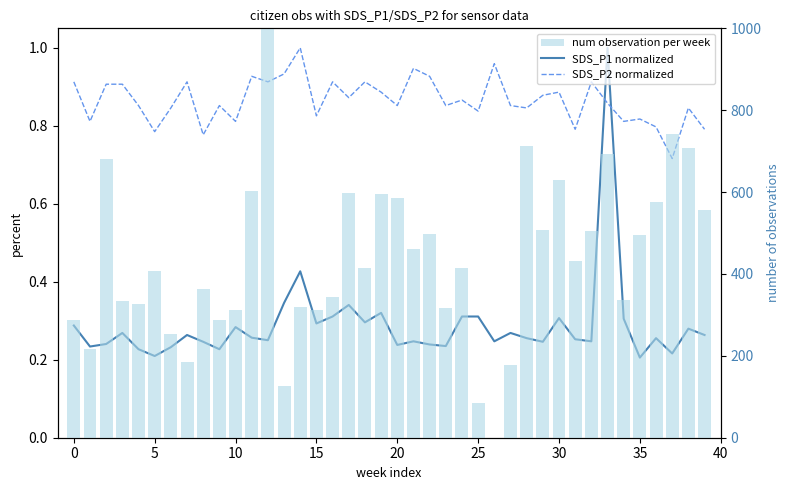

At which category is the sum across all series the highest?

12